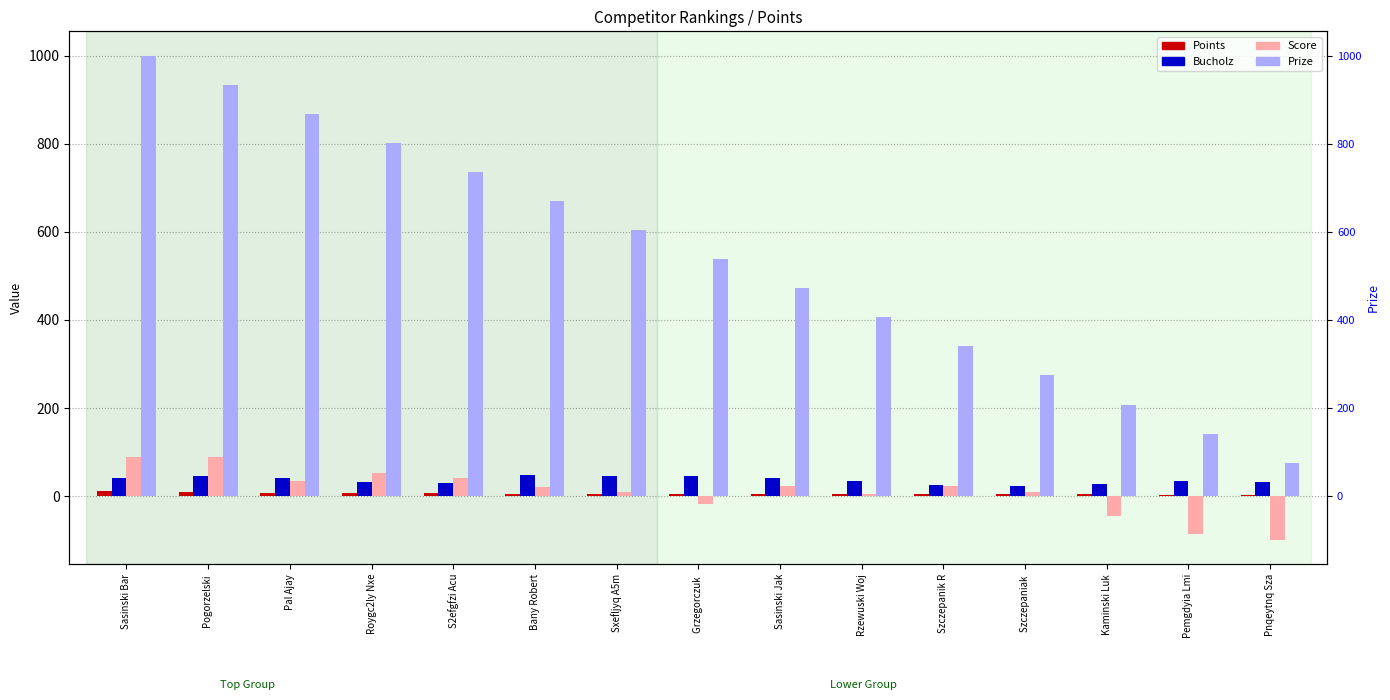

Rank the categories by Prize value from highest to lowest.

Sasinski Bar, Pogorzelski , Pal Ajay, Roygc2ly Nxe, S2efgfzi Acu, Bany Robert, Sxefljyq A5m, Grzegorczuk , Sasinski Jak, Rzewuski Woj, Szczepanik R, Szczepaniak , Kaminski Luk, Pemgdyia Lmi, Pnqeytnq Sza